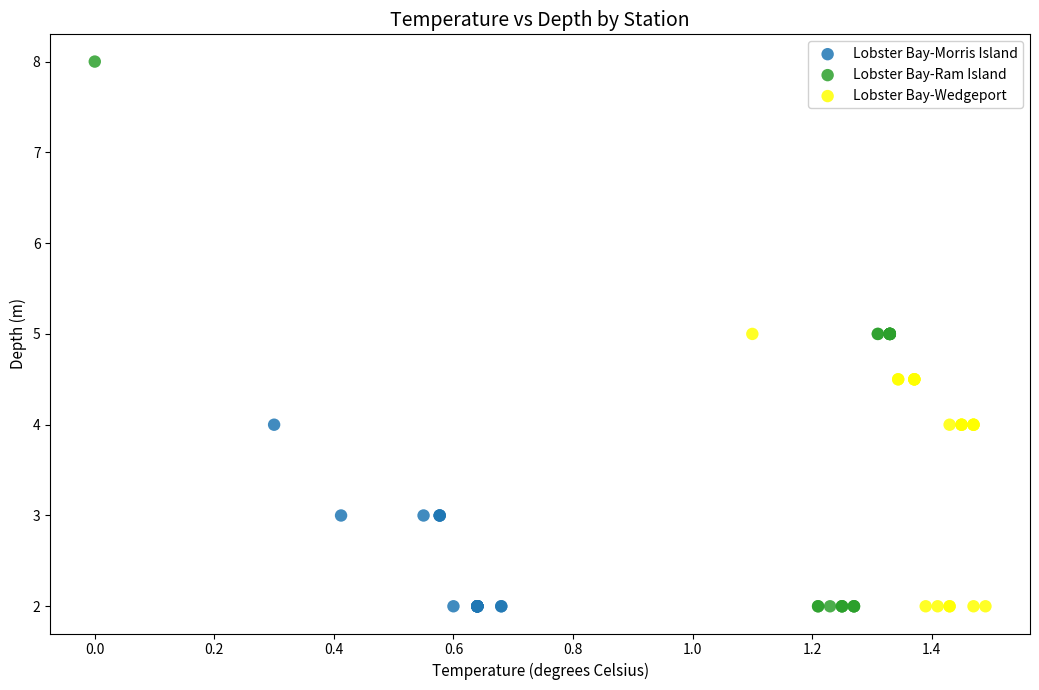

Which series contains the highest Y value?

Lobster Bay-Ram Island